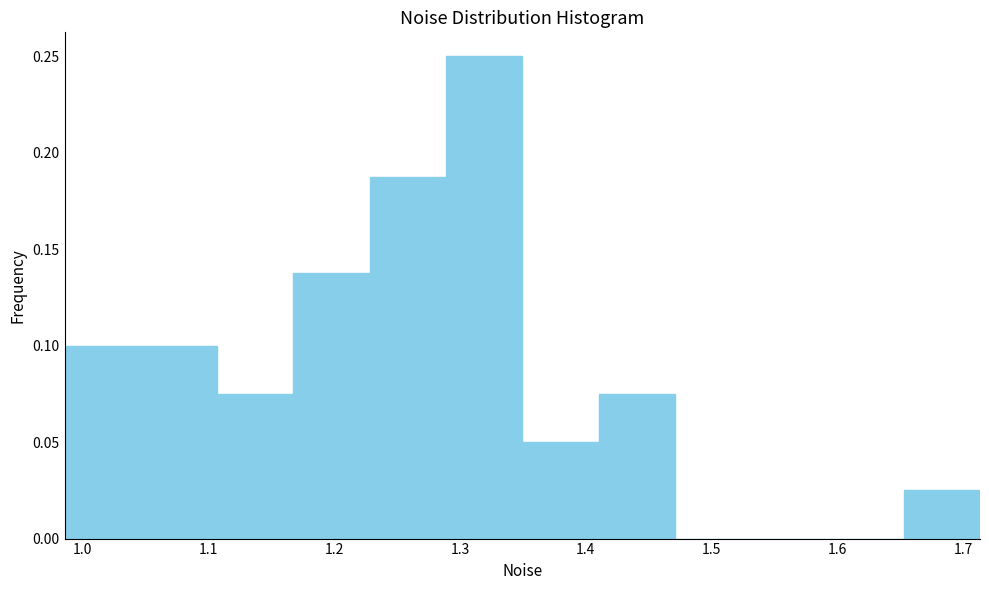

Reading left to right, transcribe this chart: for each bar, give the range it covers on the x-axis and its height. Neither the bar edges nor the heights are printed on the chart, so give them approximately, as read against the axes.

0.99 to 1.05: 0.100
1.05 to 1.11: 0.100
1.11 to 1.17: 0.075
1.17 to 1.23: 0.140
1.23 to 1.29: 0.190
1.29 to 1.35: 0.250
1.35 to 1.41: 0.050
1.41 to 1.47: 0.075
1.47 to 1.53: 0
1.53 to 1.59: 0
1.59 to 1.65: 0
1.65 to 1.71: 0.025